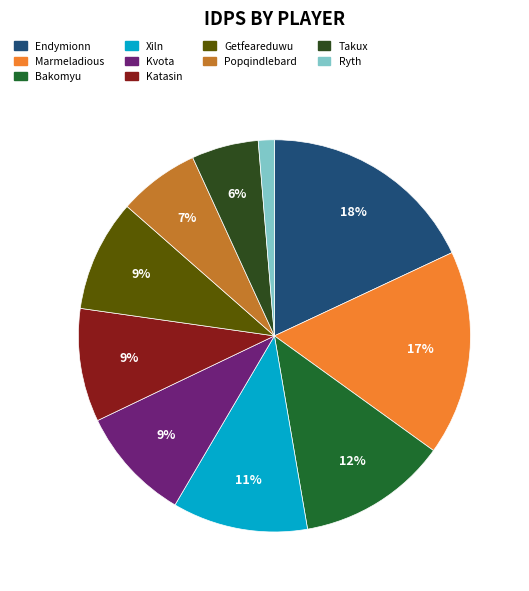

Approximately how many times larger is the value at Xiln compared to Kvota?

1.2